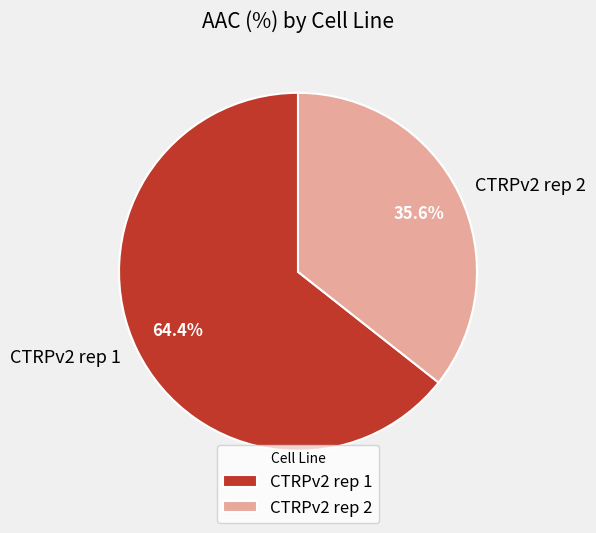

To the nearest percent, what is the combined percentage of CTRPv2 rep 2 and CTRPv2 rep 1?

100%